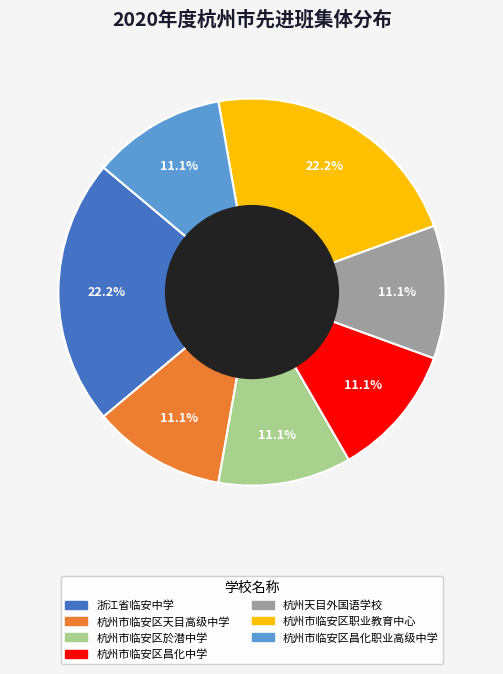

How many slices are in this pie chart?

7